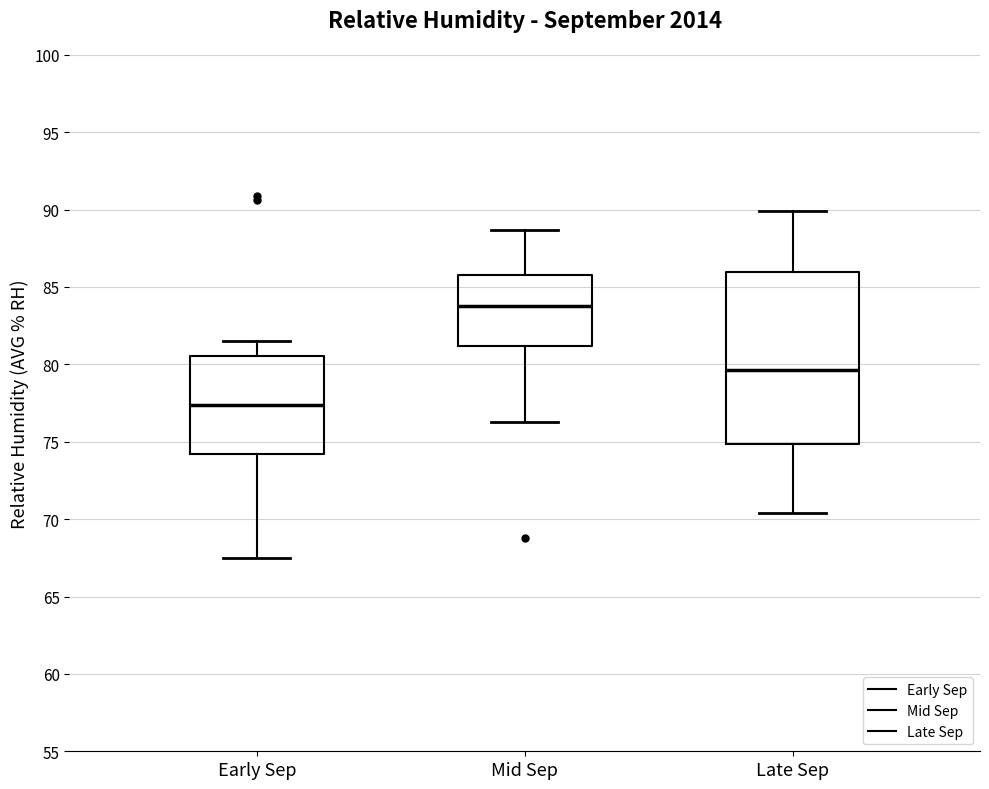

Where does the lower whisker of the box for Mid Sep end on the y-axis? The values are not printed on the chart, so give them approximately, as read against the axis.

76.5